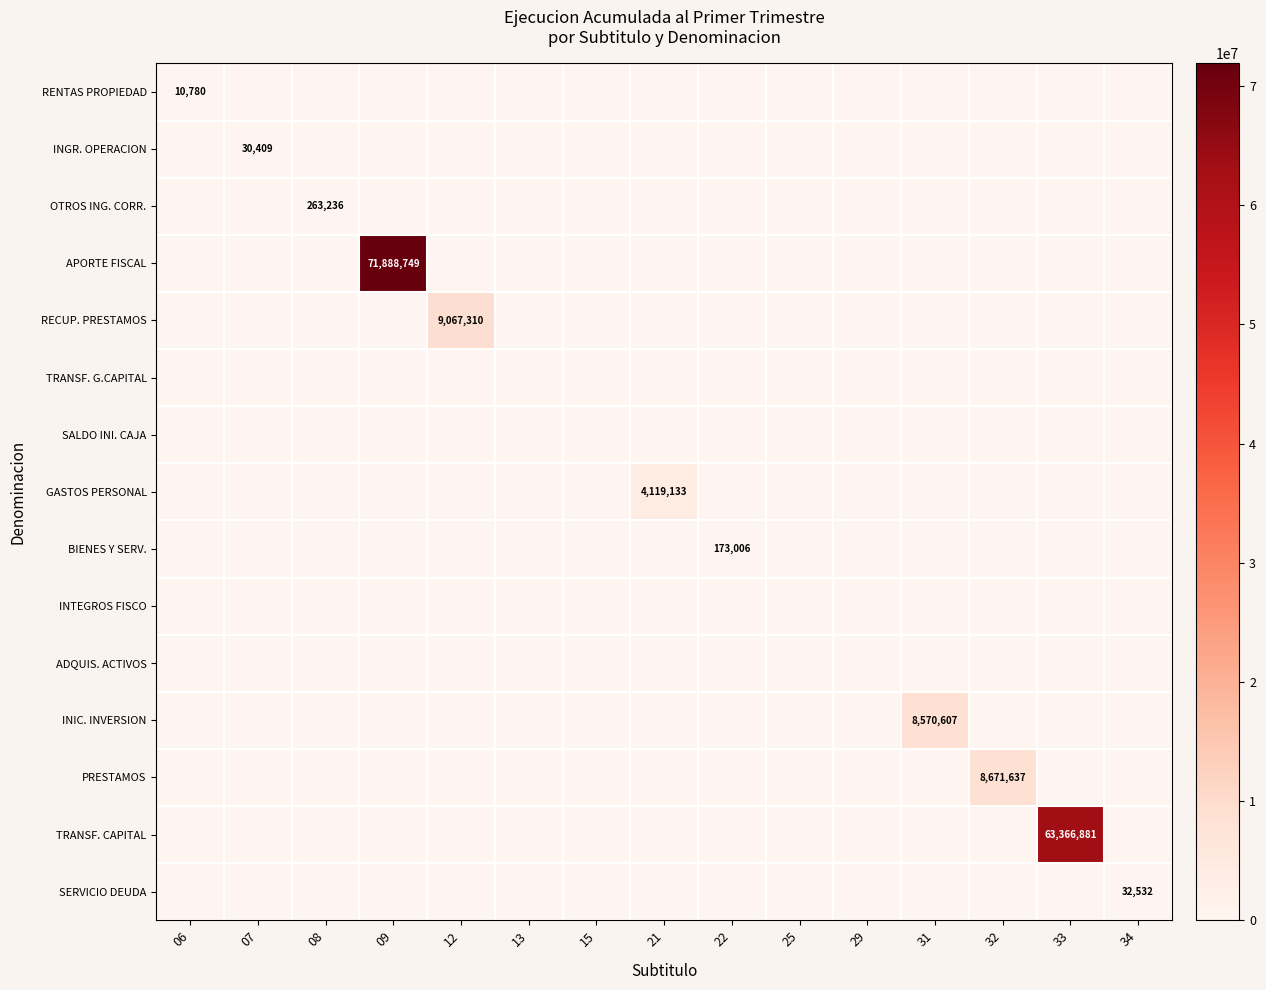

At which label does INTEGROS FISCO reach its minimum?

06